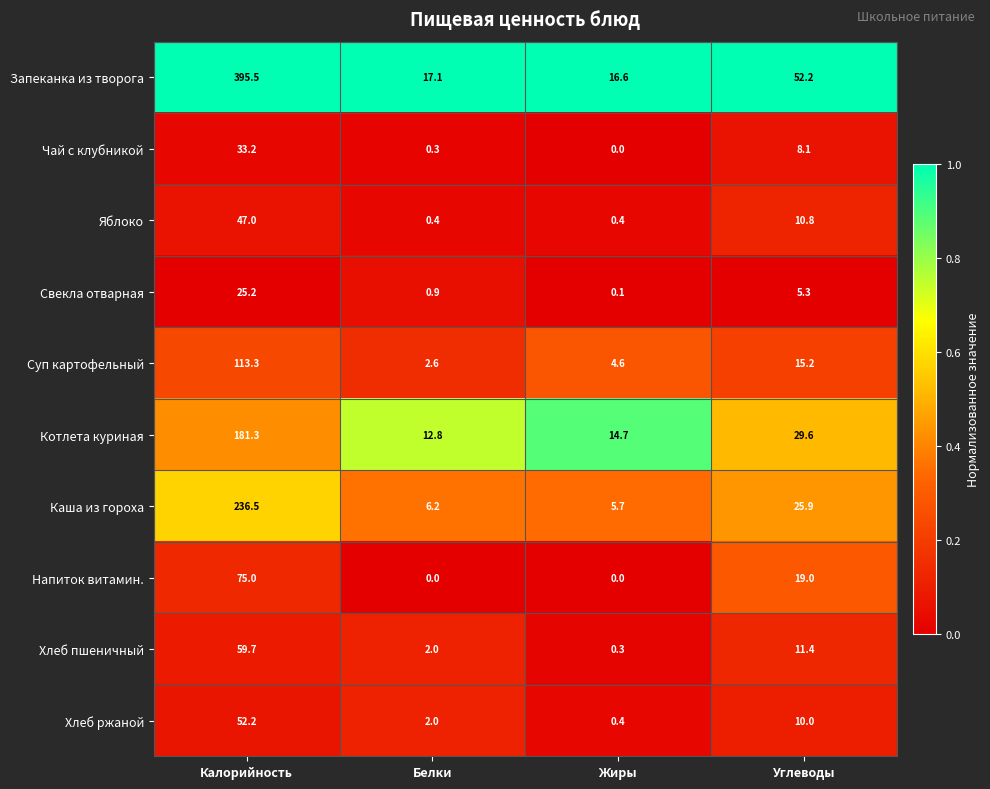

The value of Котлета куриная at Жиры is 25.8. True or false?

False